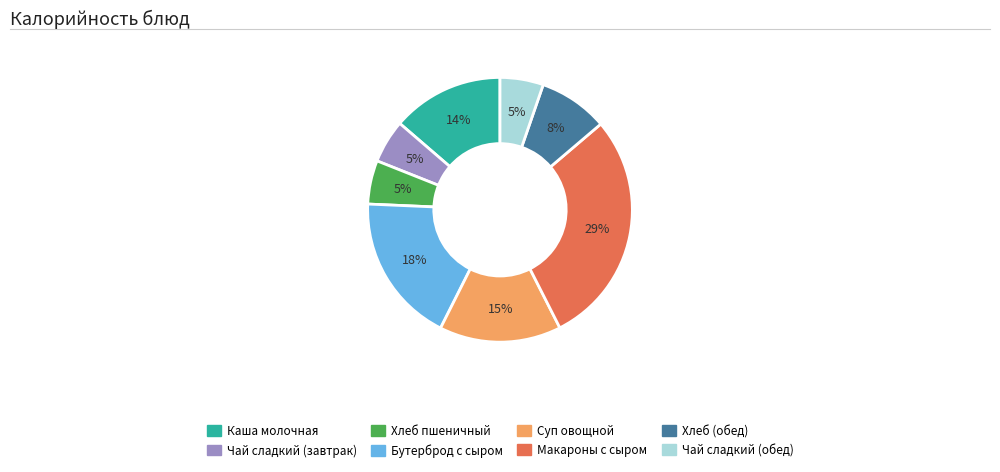

Which slice is the largest?

Макароны с сыром